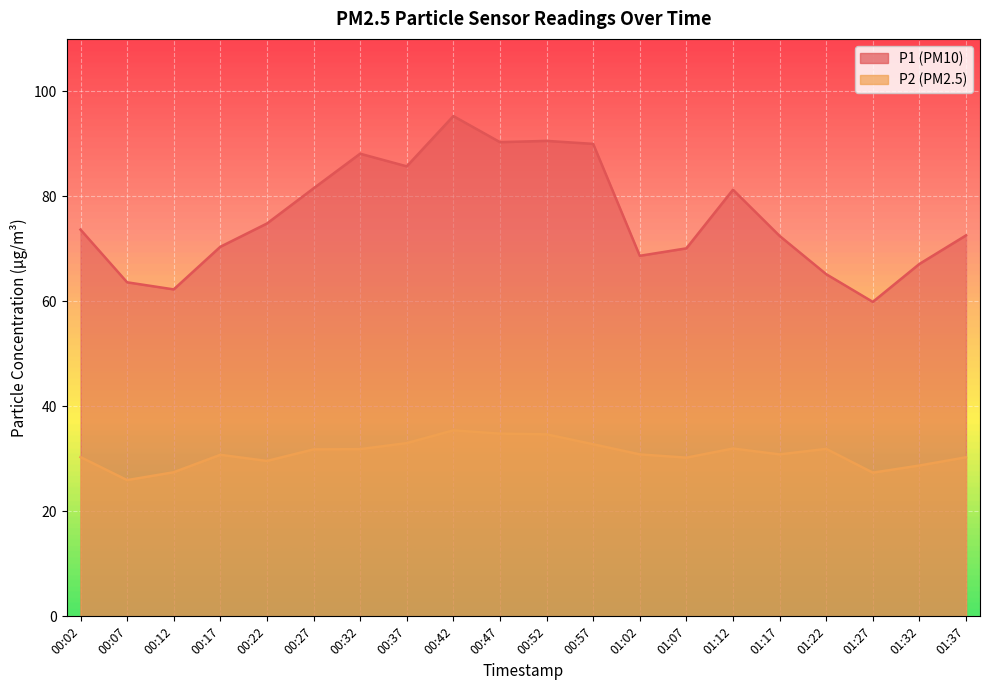

What is the greatest value displayed?

95.3